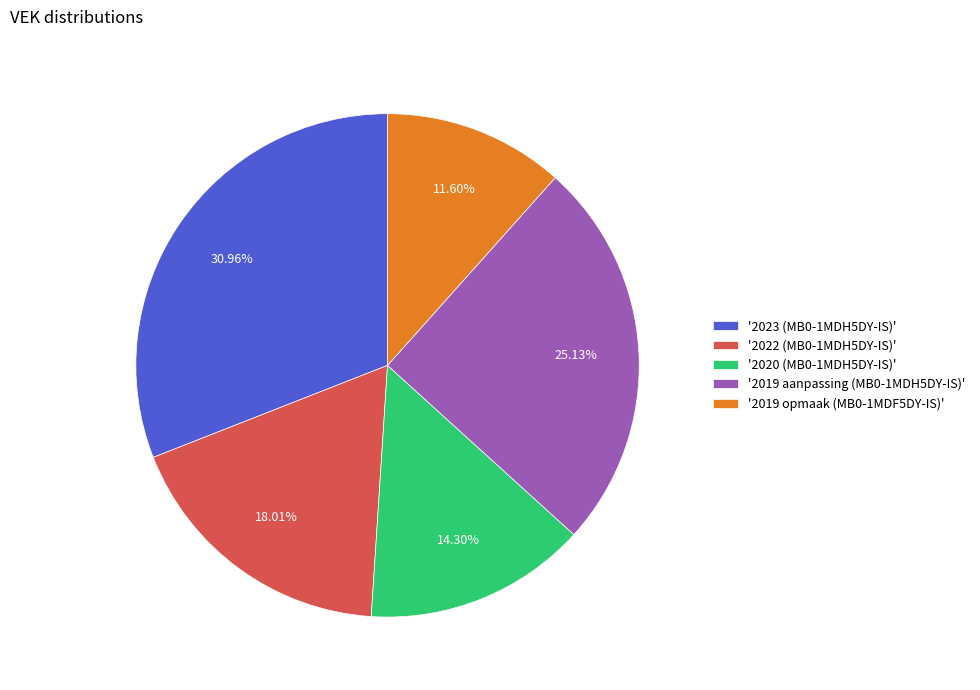

What is the smallest slice in the pie chart?

'2019 opmaak (MB0-1MDF5DY-IS)'